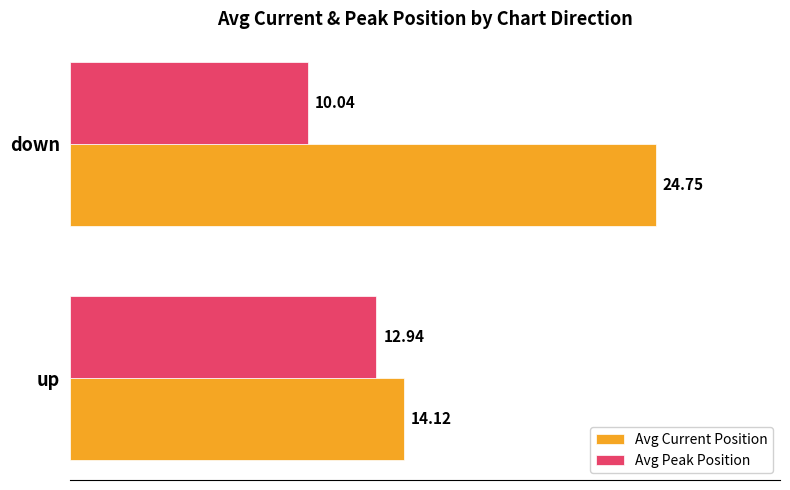

Which category has the lowest value in the Avg Peak Position series?

down